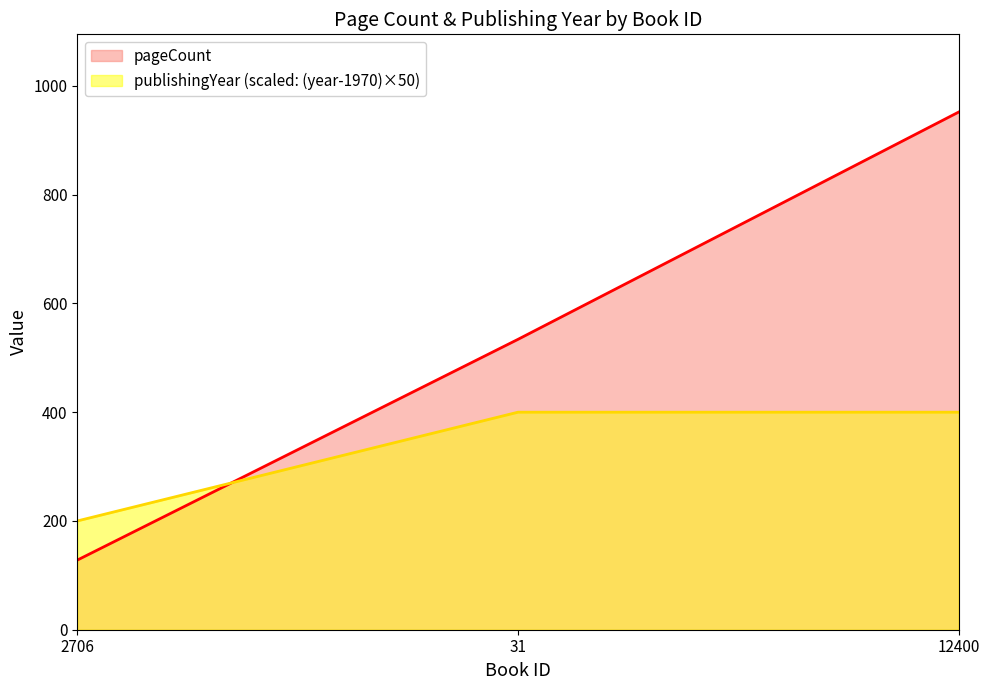

List the series in order of their overall mean, lowest first.

publishingYear (scaled: (year-1970)×50), pageCount